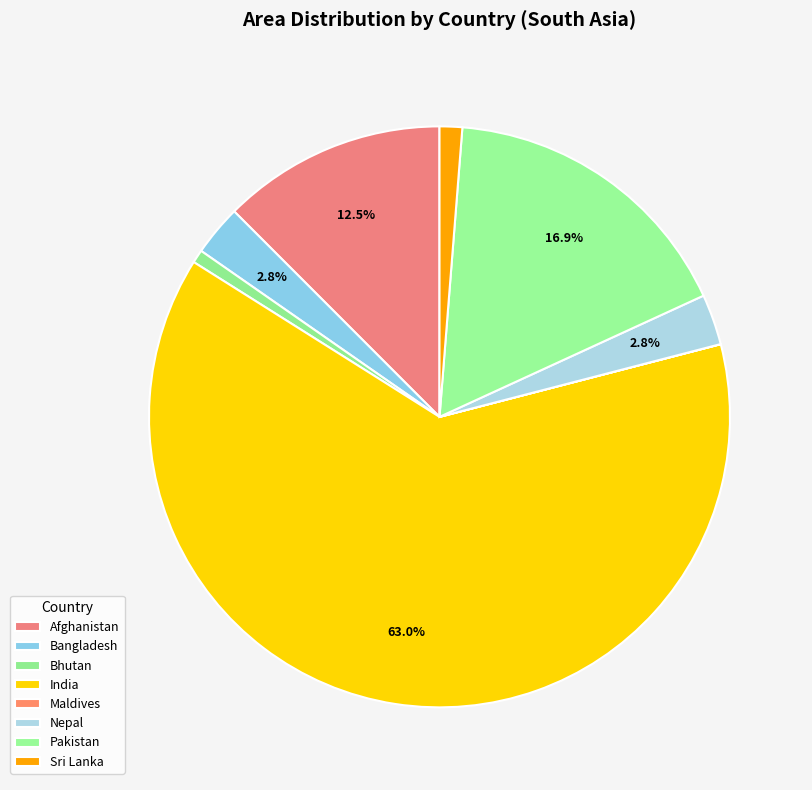

Which category has the biggest portion of the pie?

India